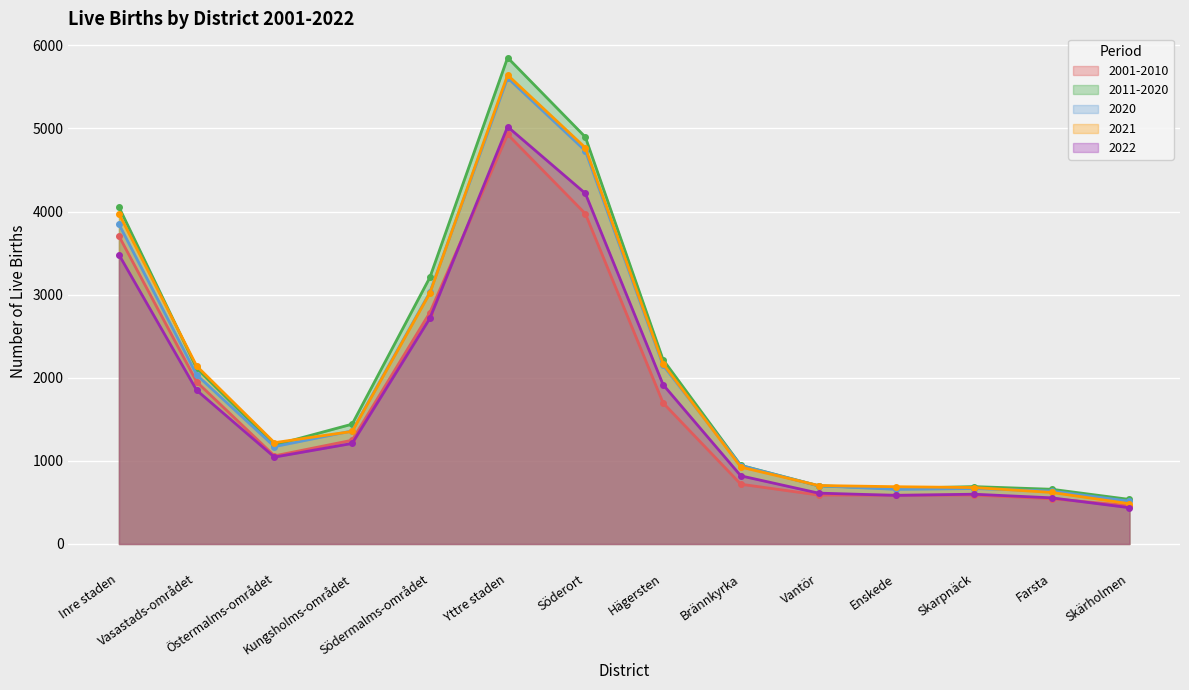

What position from the left is Brännkyrka?

9